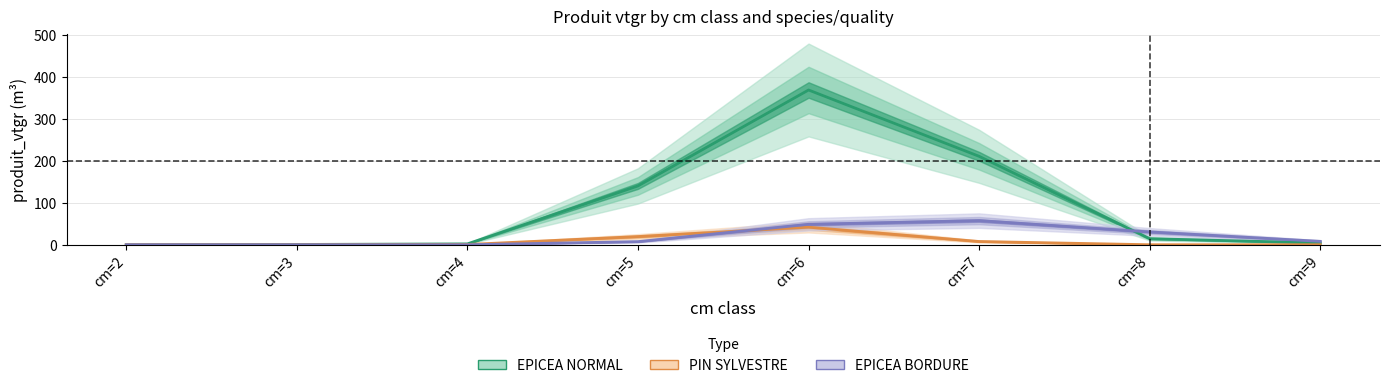

Is it true that EPICEA NORMAL equals 3.1 at cm=4?

False